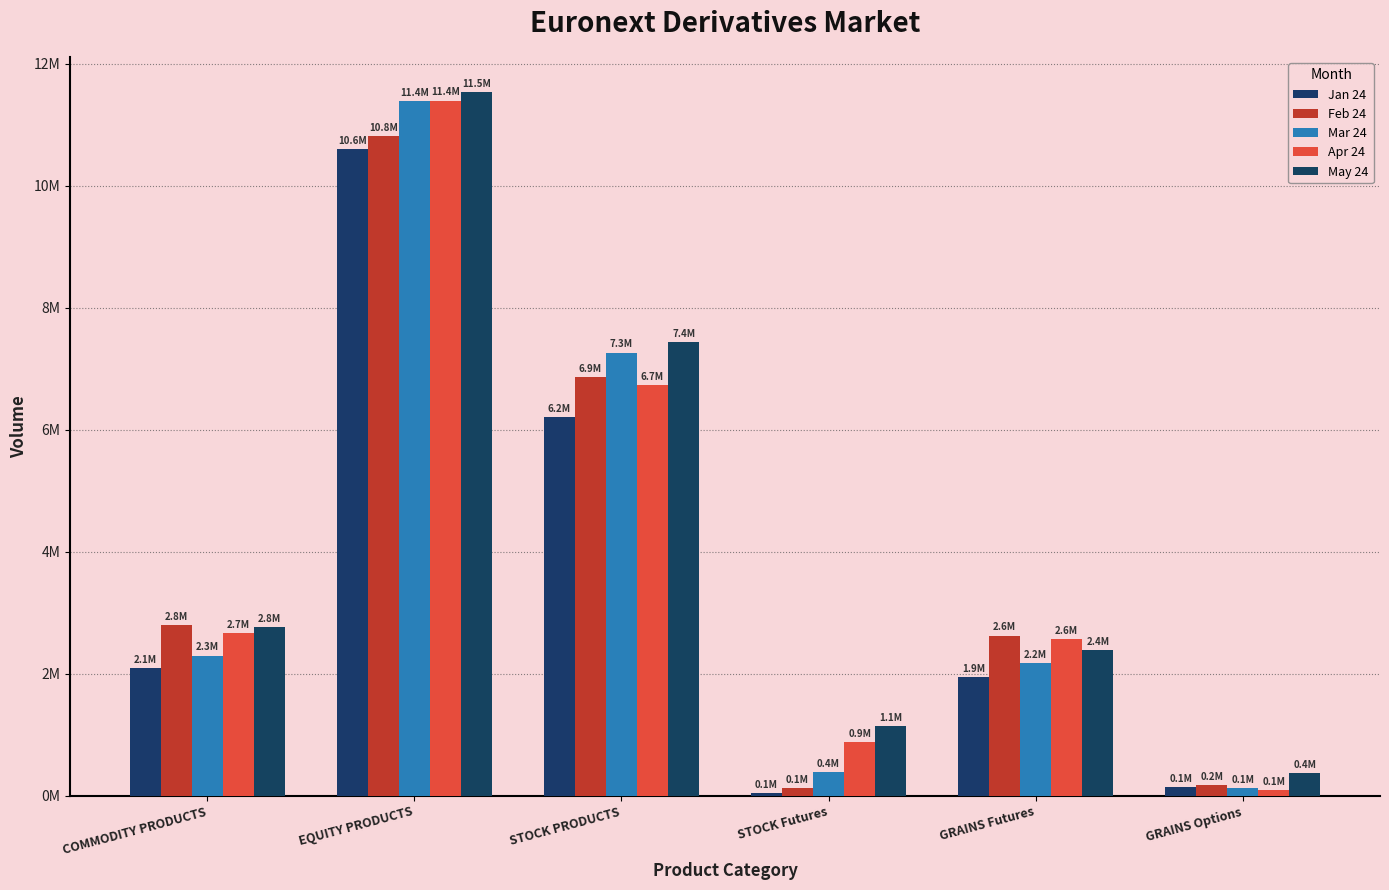

Where is Apr 24 nearest to the value 5747169?

STOCK PRODUCTS